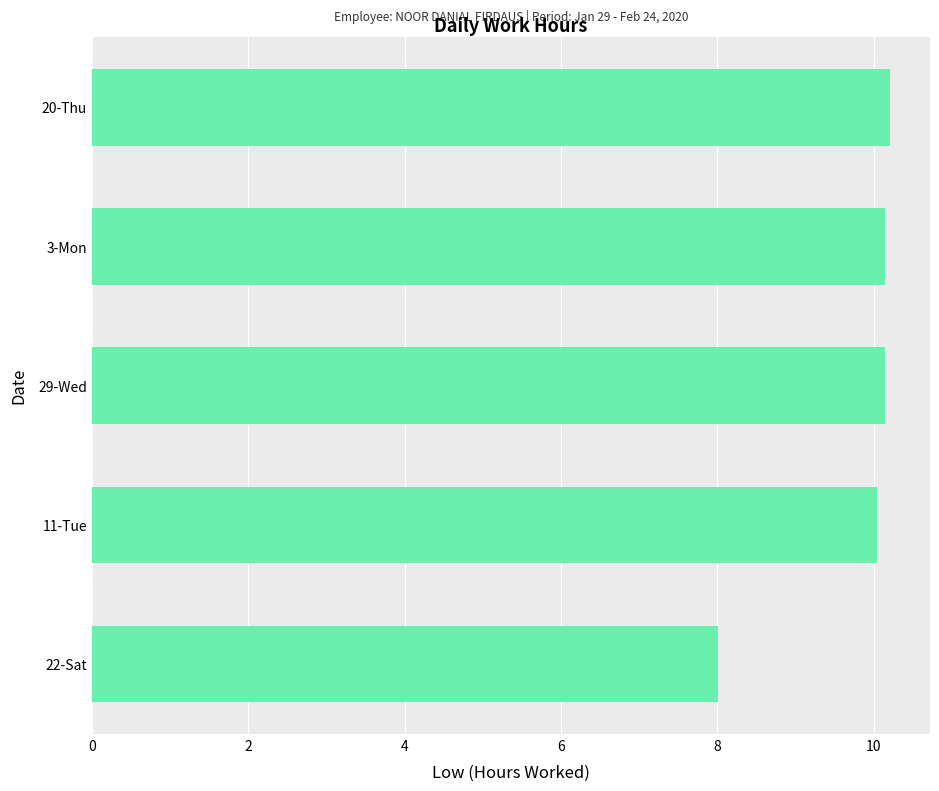

At which category does the chart reach its minimum across all series?

22-Sat